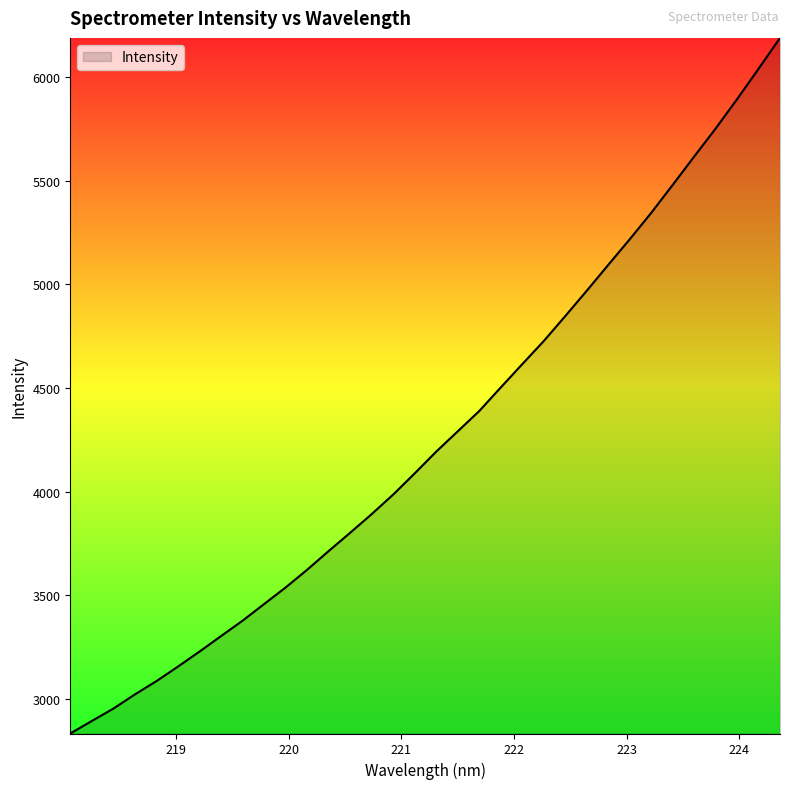

How many lines are shown in the chart?

1